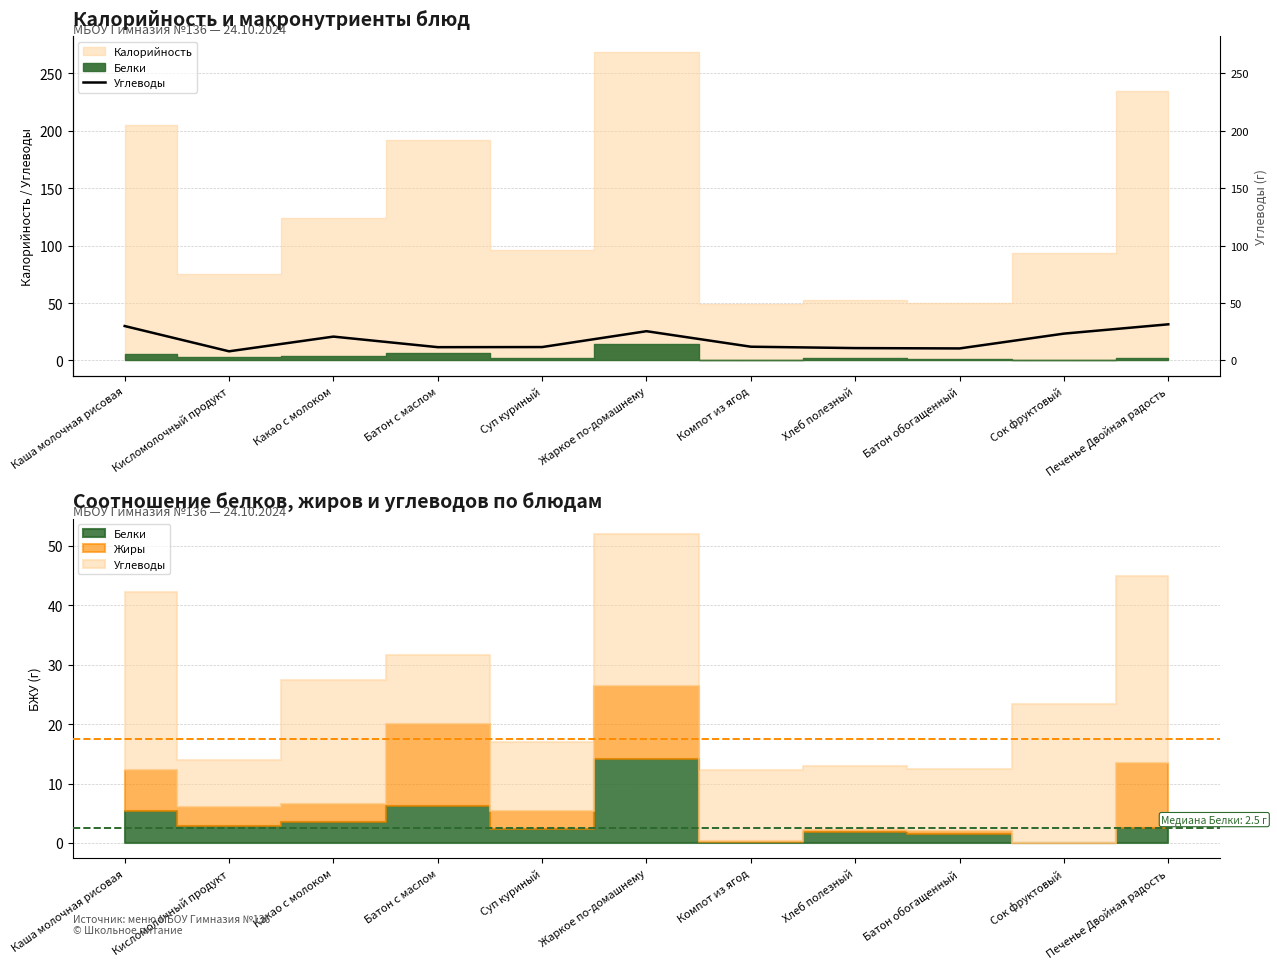

What is the change in value from Батон с маслом to Батон обогащенный?

-1.1